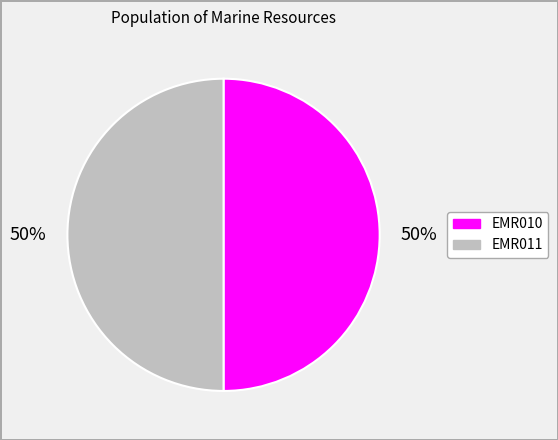

To the nearest percent, what portion does EMR010 represent?

50%